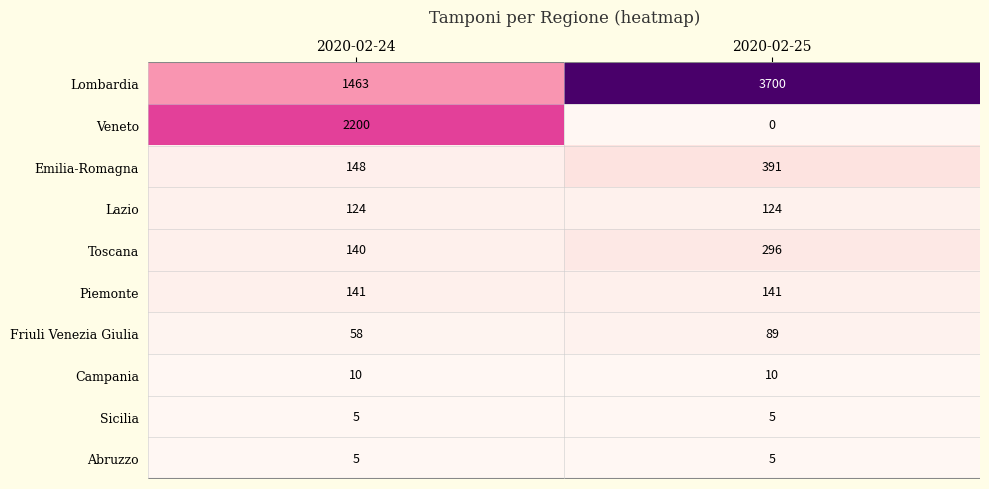

Reading left to right, what are all the values shown in this chart?

Lombardia: 1463	3700
Veneto: 2200	0
Emilia-Romagna: 148	391
Lazio: 124	124
Toscana: 140	296
Piemonte: 141	141
Friuli Venezia Giulia: 58	89
Campania: 10	10
Sicilia: 5	5
Abruzzo: 5	5